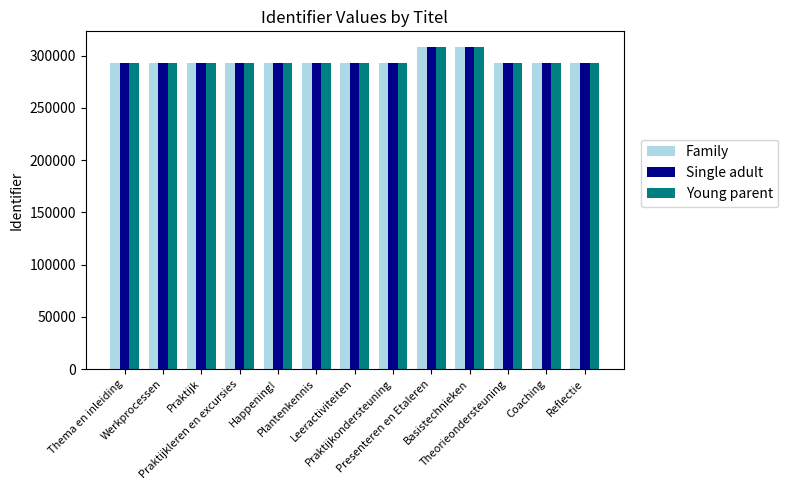

What is the sum of all Young parent values?

3836222